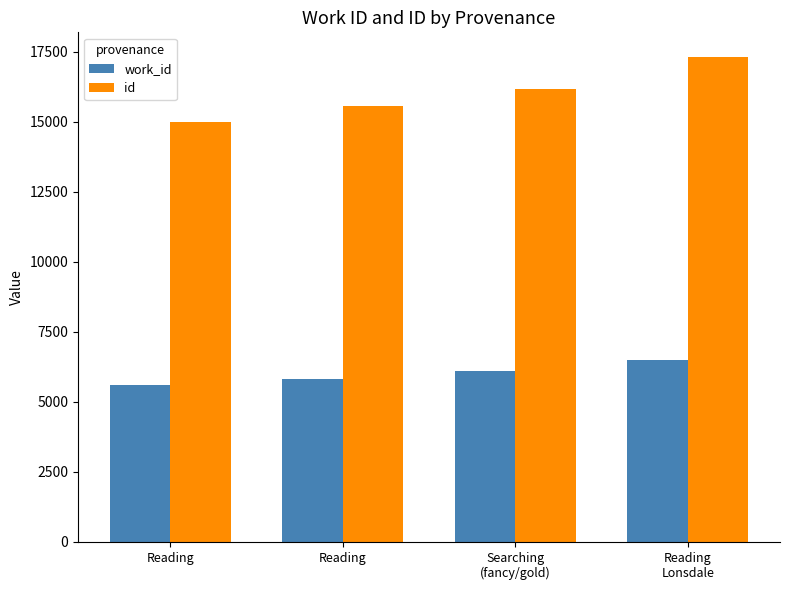

What are all the series names shown in the legend?

work_id, id